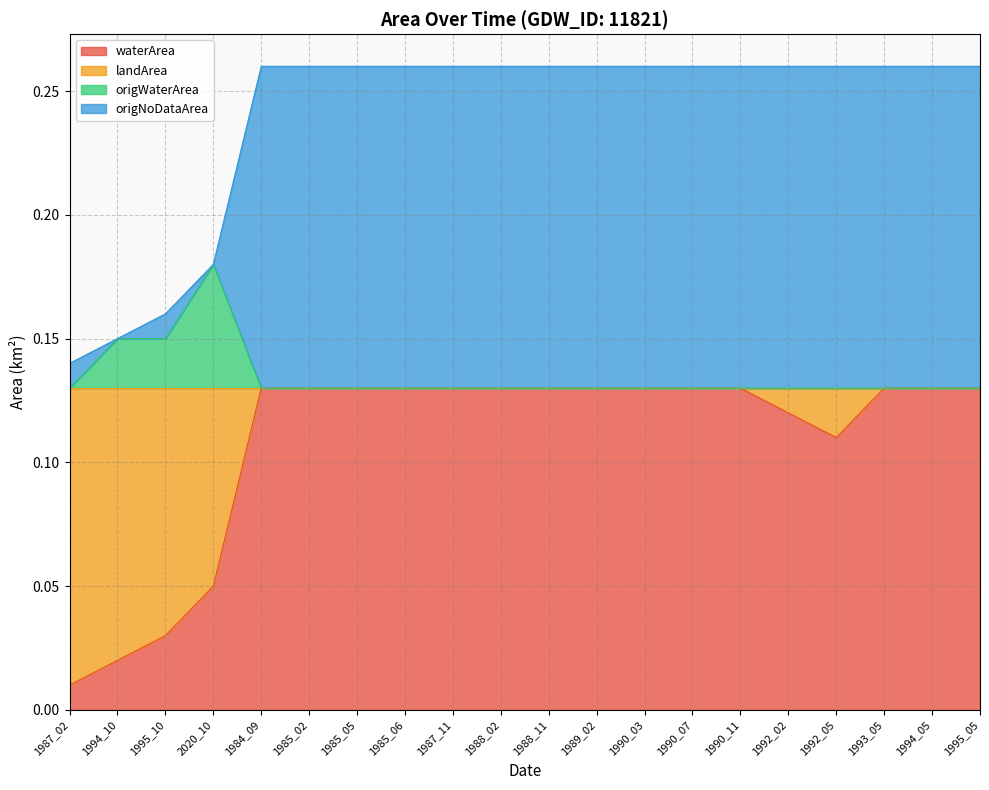

Which series has the largest range (max minus min)?

waterArea